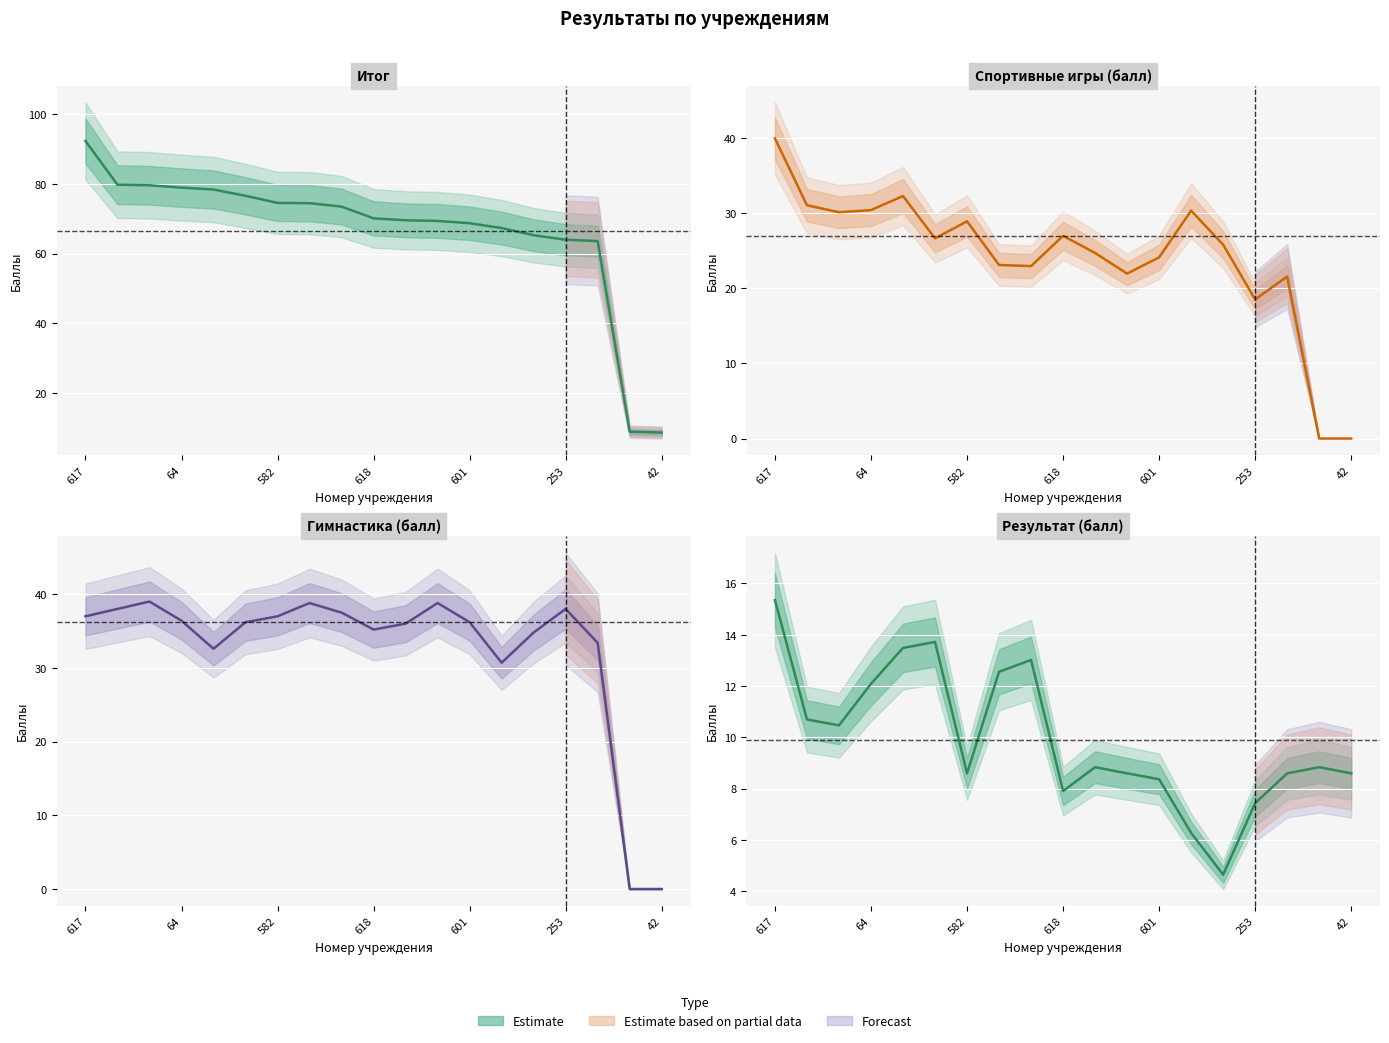

Which label corresponds to the smallest value in the chart?

17